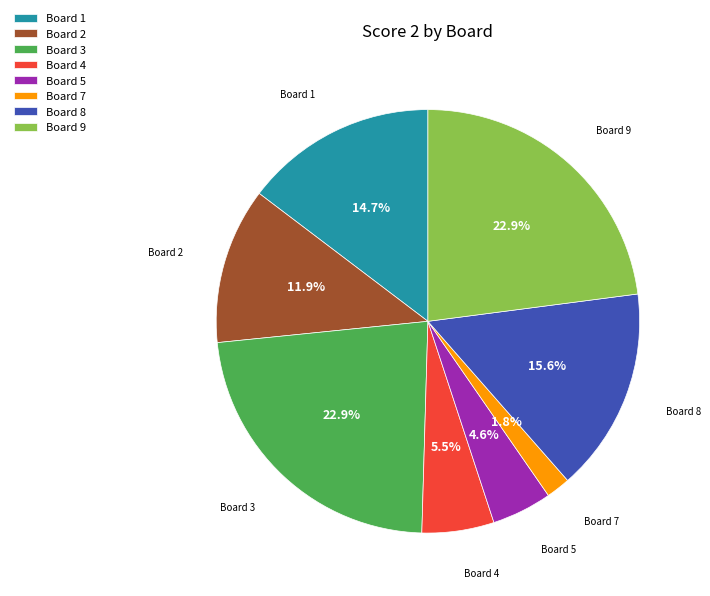

Is it true that Board 8 is 16% of the pie?

True